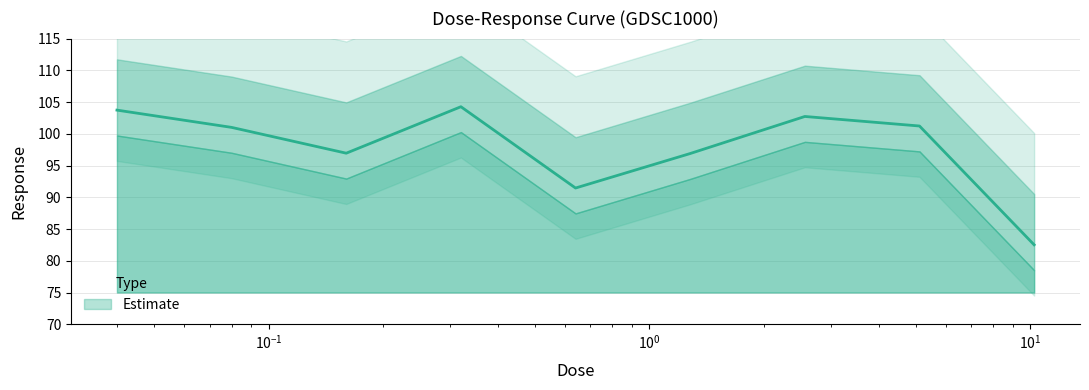

Which has a higher value, 0.64 or 2.56?

2.56